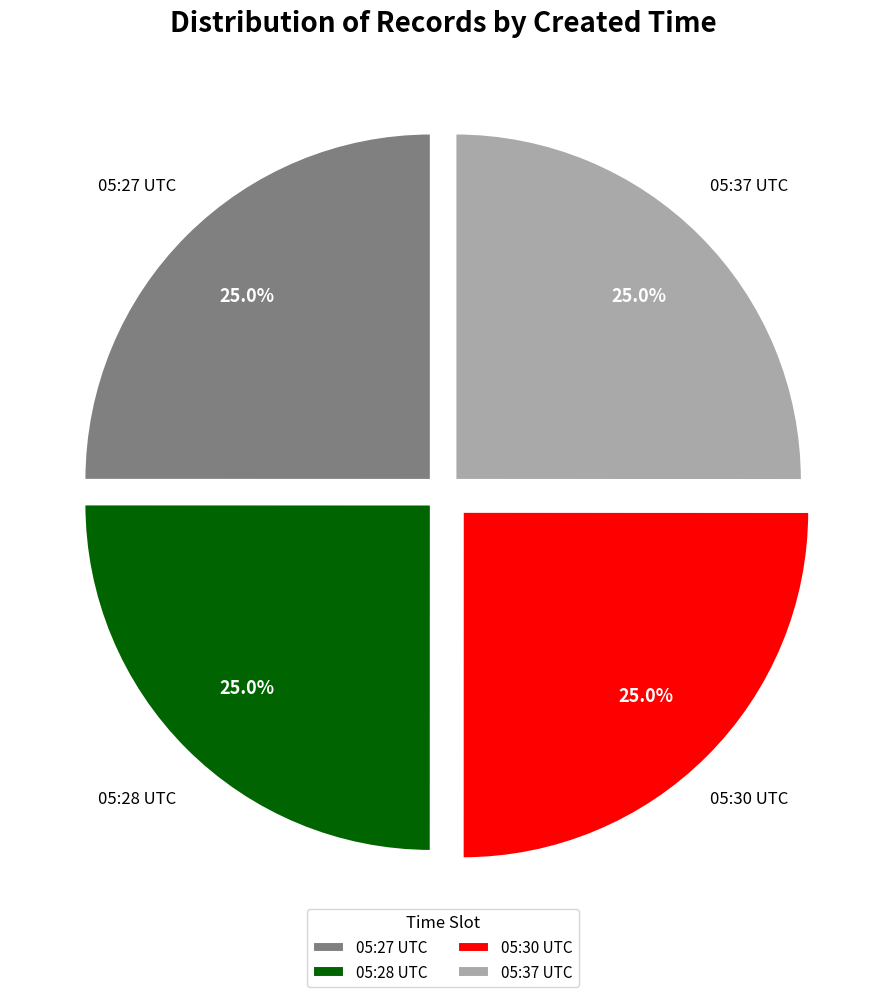

What portion of the pie excludes 05:30 UTC?

75.0%